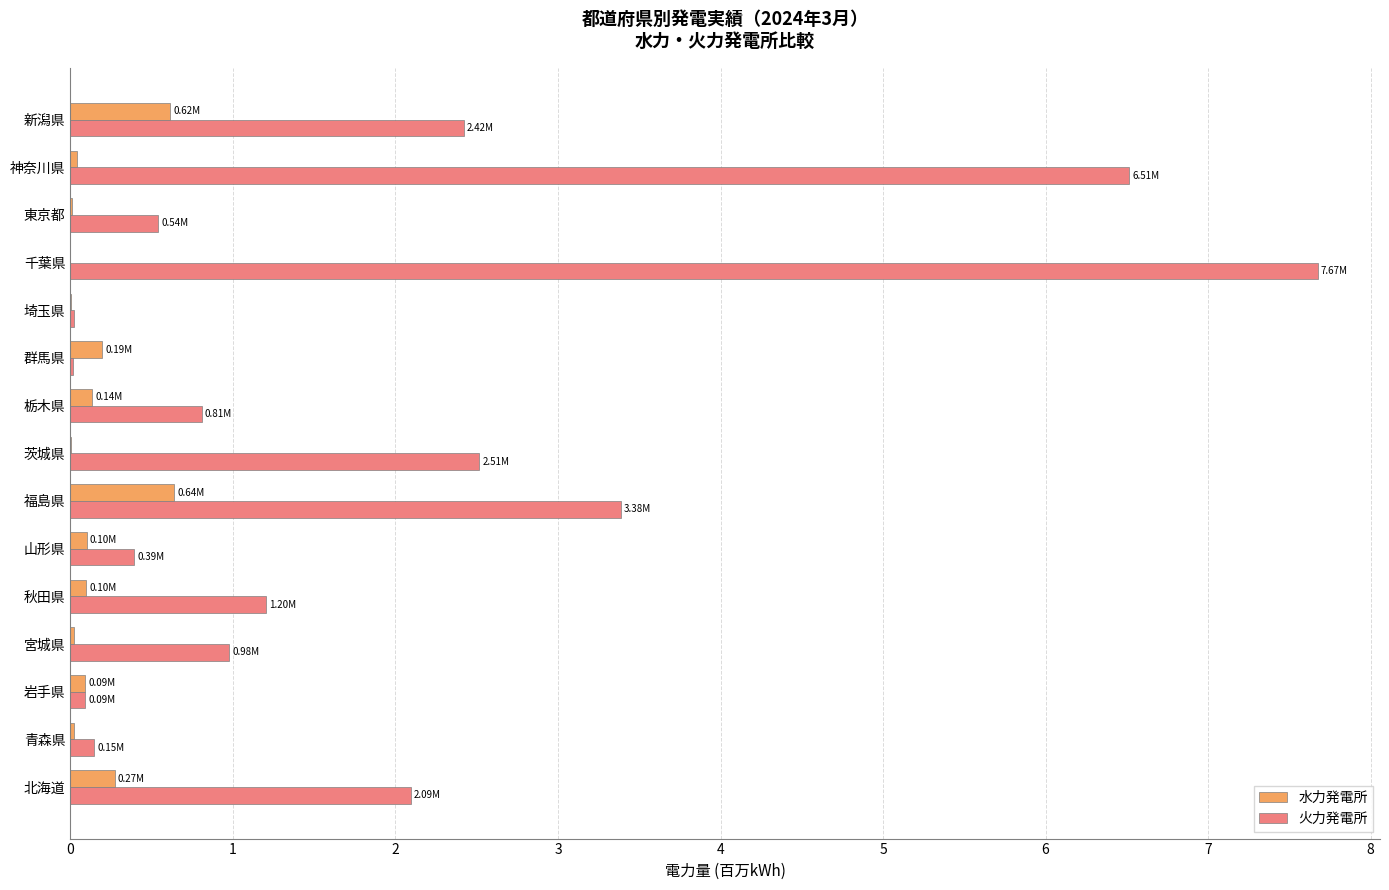

Which series has the largest total across all categories?

火力発電所